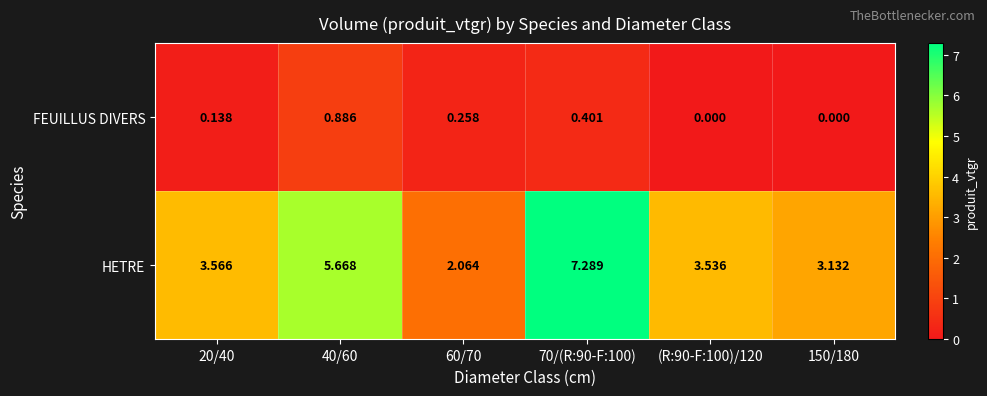

Which series changed the most between 40/60 and 60/70?

HETRE